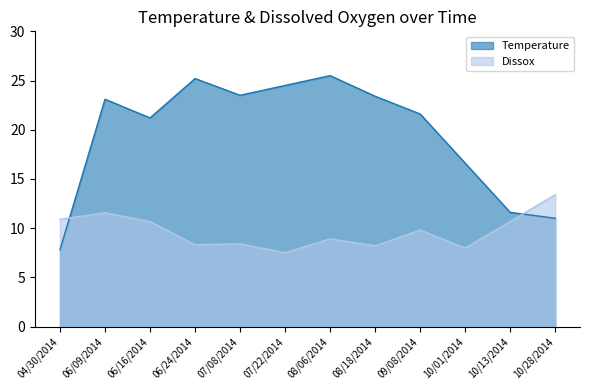

What is the label of the 12th point from the right?

04/30/2014